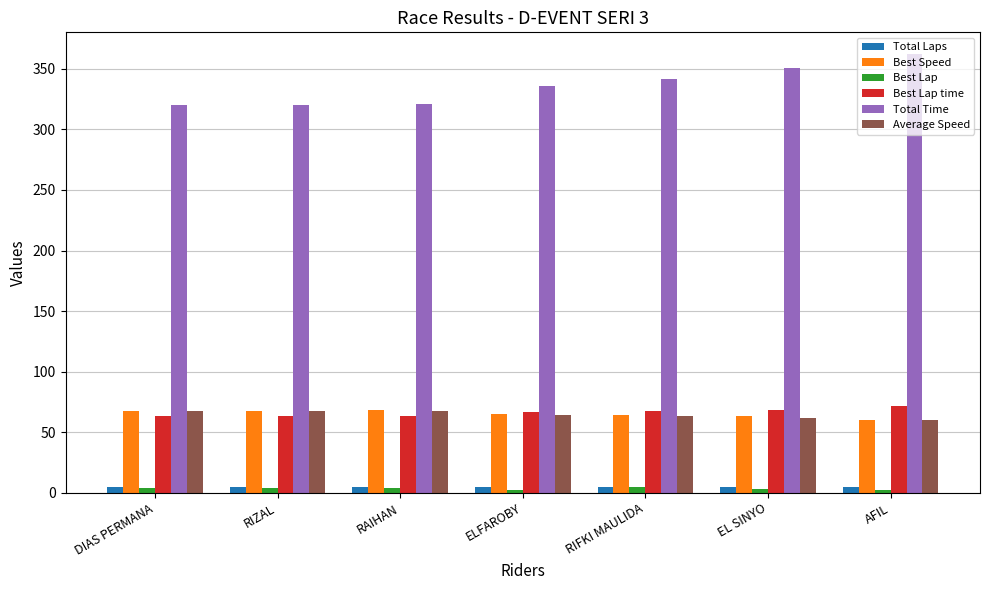

True or false: Best Lap time has a value of 122.9 at AFIL.

False